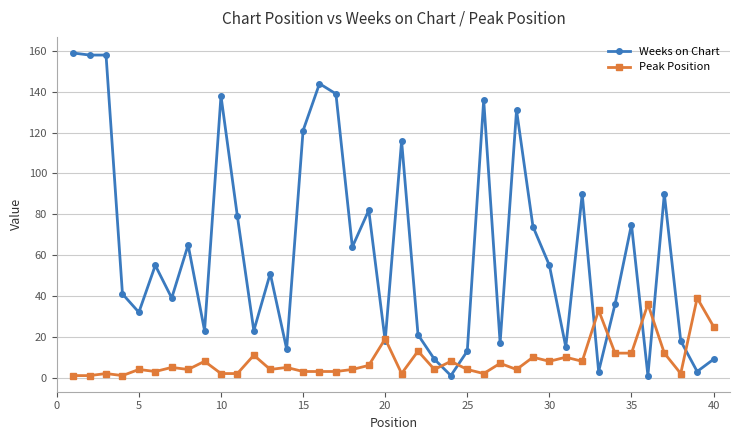

What is the average value of the Weeks on Chart series?

63